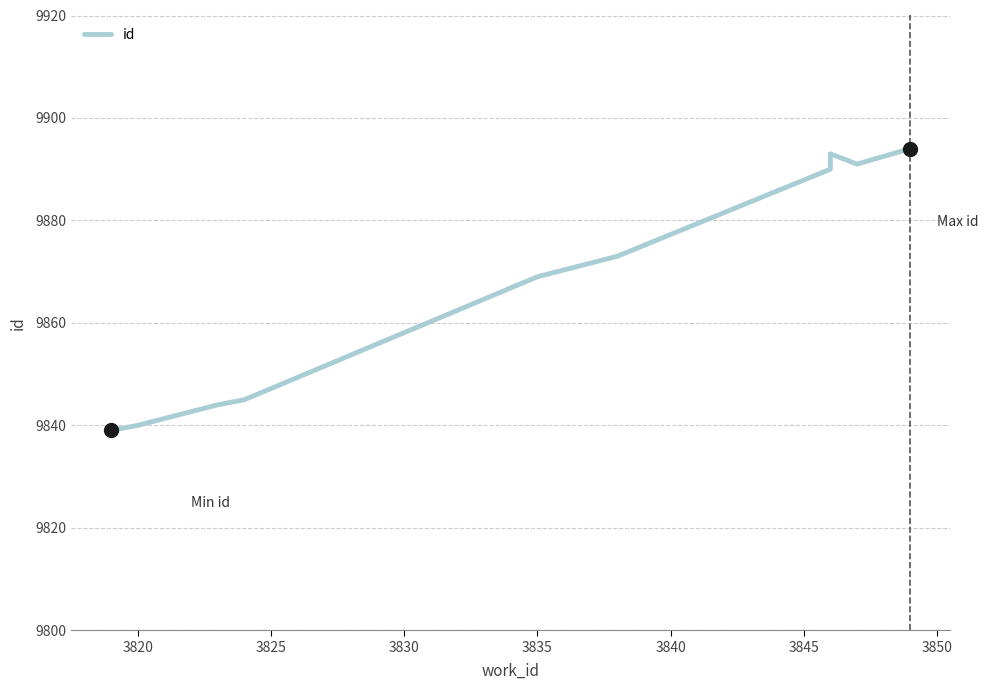

How many values are below 9873?

5